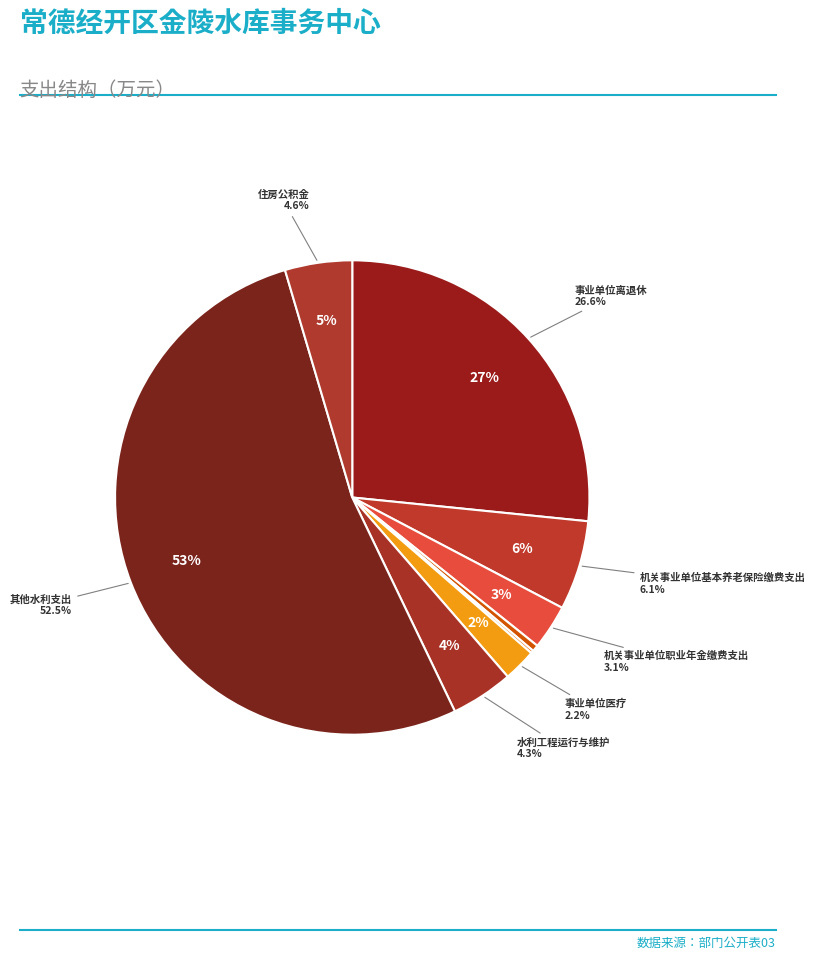

Which category has the biggest portion of the pie?

其他水利支出